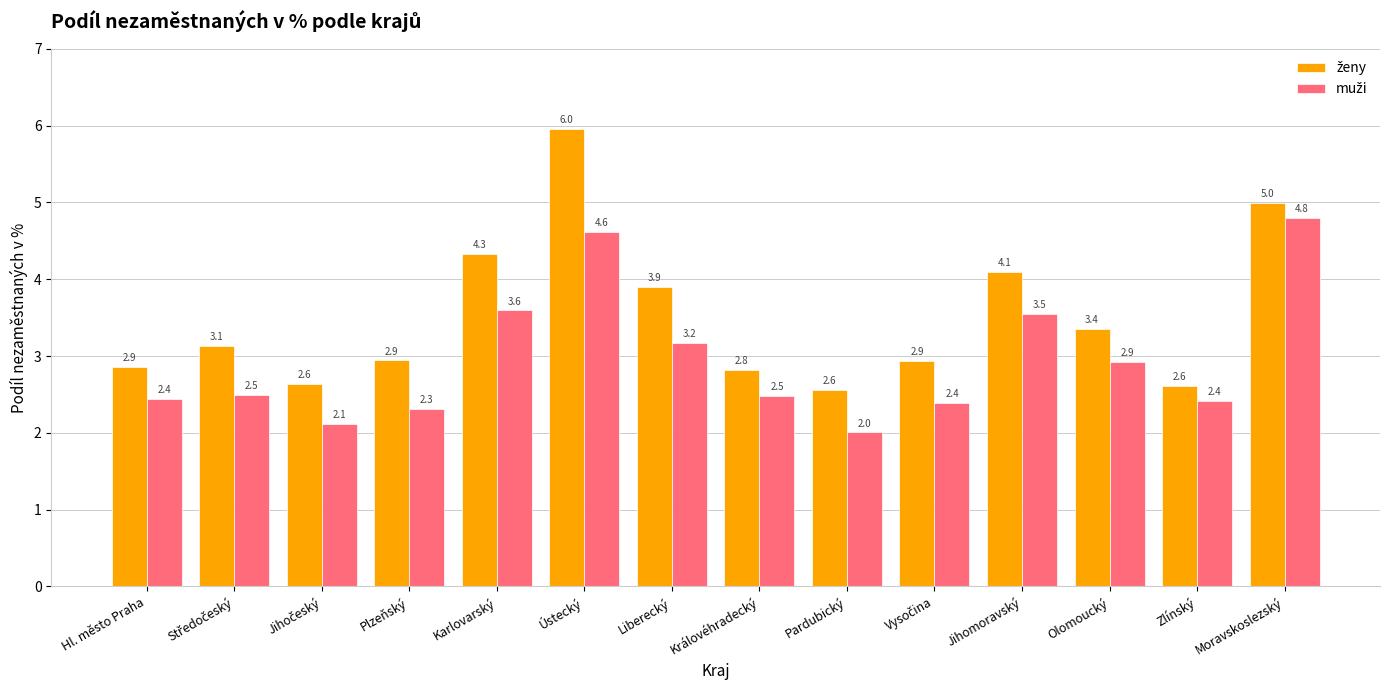

What is the total value across all series at Liberecký?

7.1